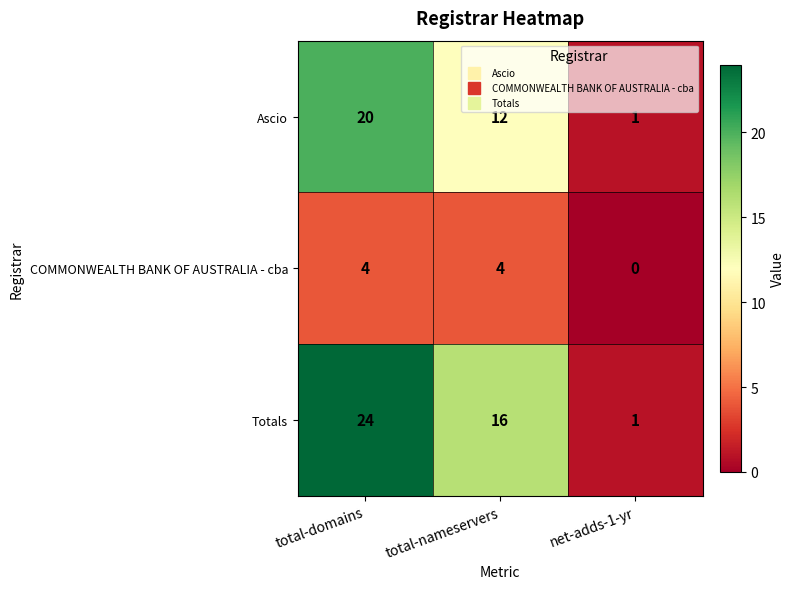

What is the average value of the COMMONWEALTH BANK OF AUSTRALIA - cba series?

3